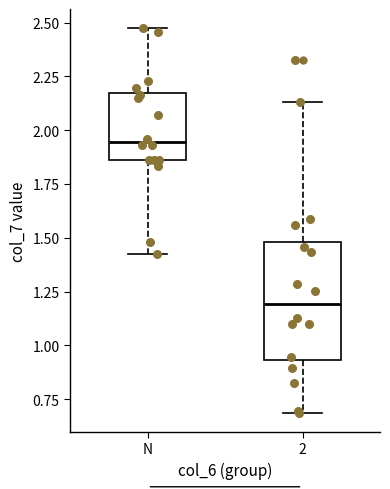

Reading left to right, read every box against the y-axis: the position of its median line, the range the box covers, and the ends of its whiskers. The values are not printed on the chart, so give them approximately, as read against the axis.

N: median 1.95, box 1.85 to 2.15, whiskers 1.45 to 2.45
2: median 1.20, box 0.95 to 1.50, whiskers 0.70 to 2.15